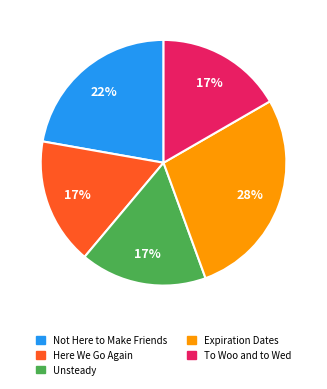

Which has a higher value, Expiration Dates or Unsteady?

Expiration Dates